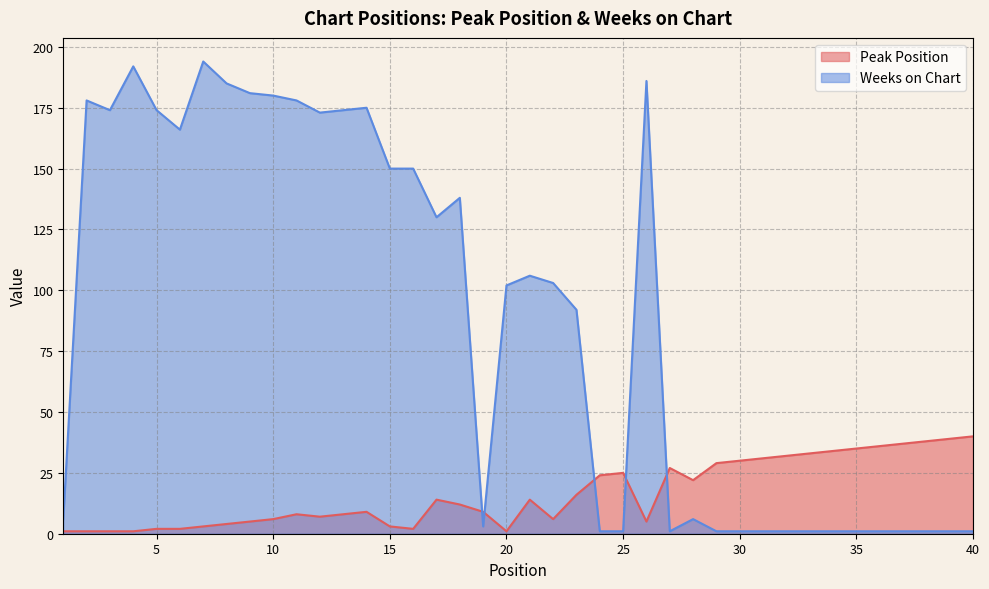

Reading left to right, list all the values displayed in this chart.

Peak Position: 1=1	2=1	3=1	4=1	5=2	6=2	7=3	8=4	9=5	10=6	11=8	12=7	13=8	14=9	15=3	16=2	17=14	18=12	19=9	20=1	21=14	22=6	23=16	24=24	25=25	26=5	27=27	28=22	29=29	30=30	31=31	32=32	33=33	34=34	35=35	36=36	37=37	38=38	39=39	40=40
Weeks on Chart: 1=6	2=178	3=174	4=192	5=174	6=166	7=194	8=185	9=181	10=180	11=178	12=173	13=174	14=175	15=150	16=150	17=130	18=138	19=3	20=102	21=106	22=103	23=92	24=1	25=1	26=186	27=1	28=6	29=1	30=1	31=1	32=1	33=1	34=1	35=1	36=1	37=1	38=1	39=1	40=1